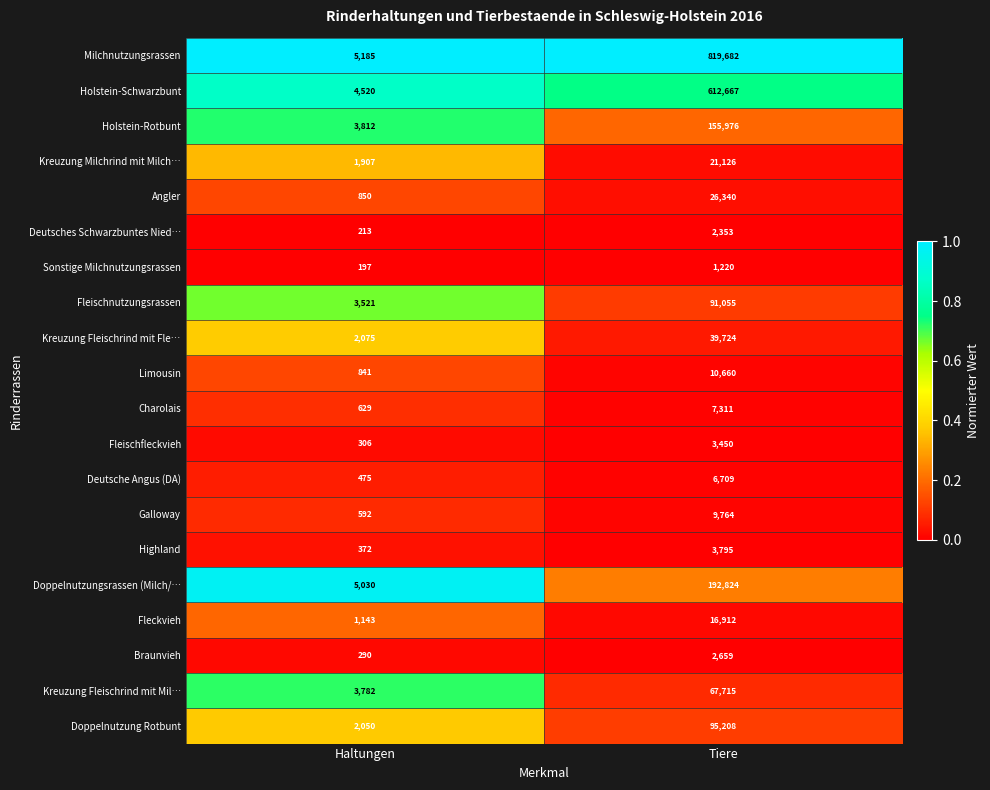

At which category does the chart reach its peak across all series?

Tiere